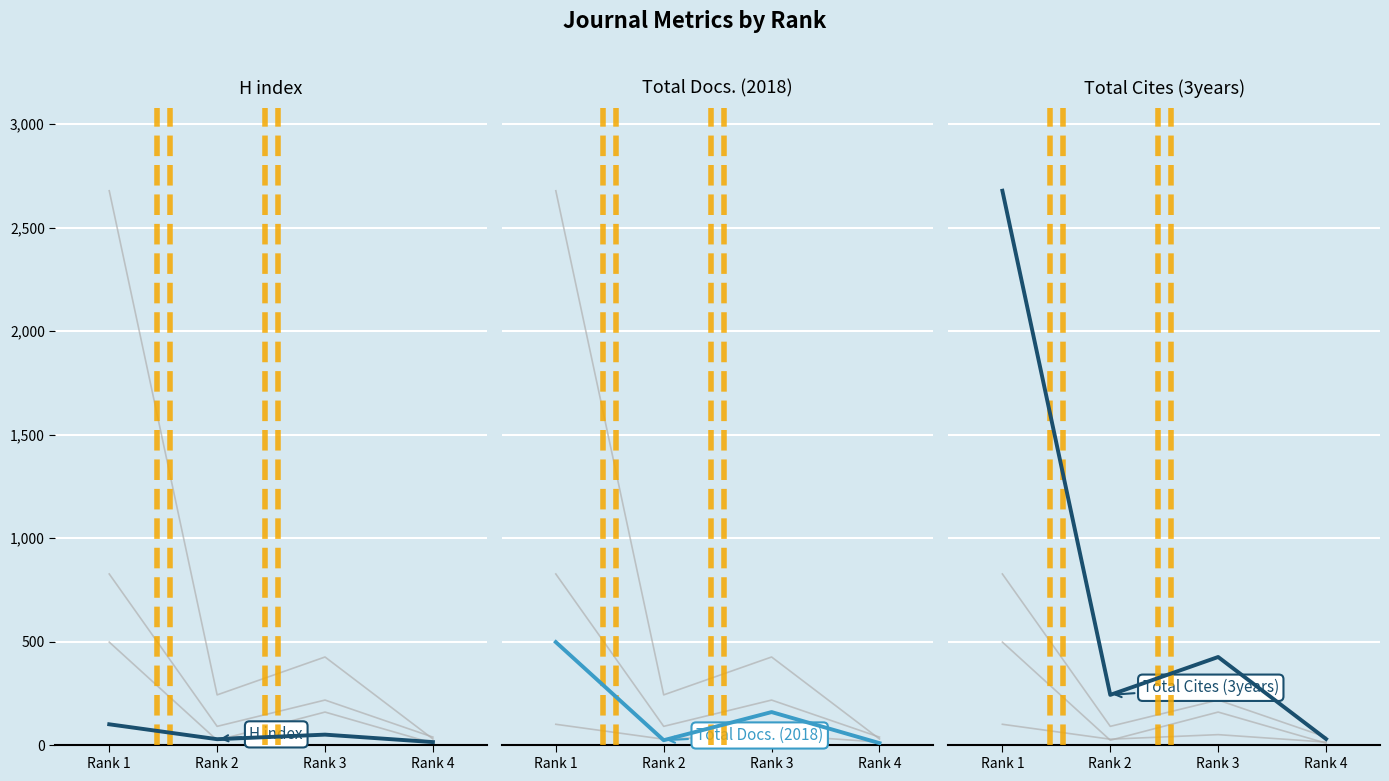

List the labels in order of Total Docs. (2018) value, smallest first.

Rank 4, Rank 2, Rank 3, Rank 1